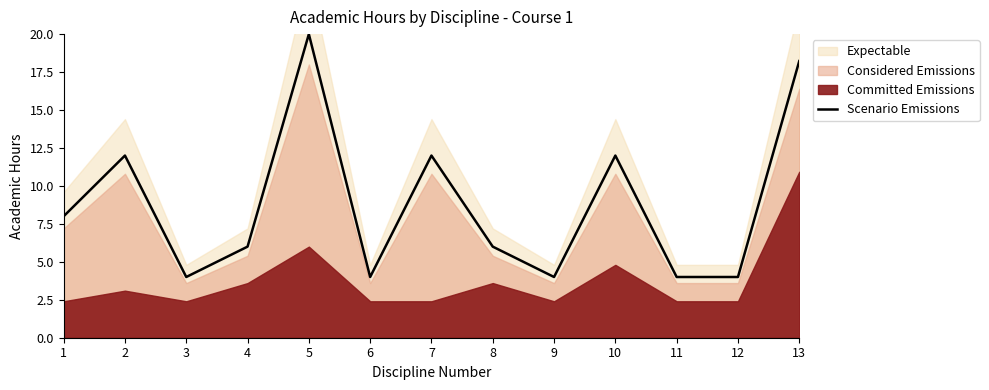

At which category does the data reach its first local valley?

3